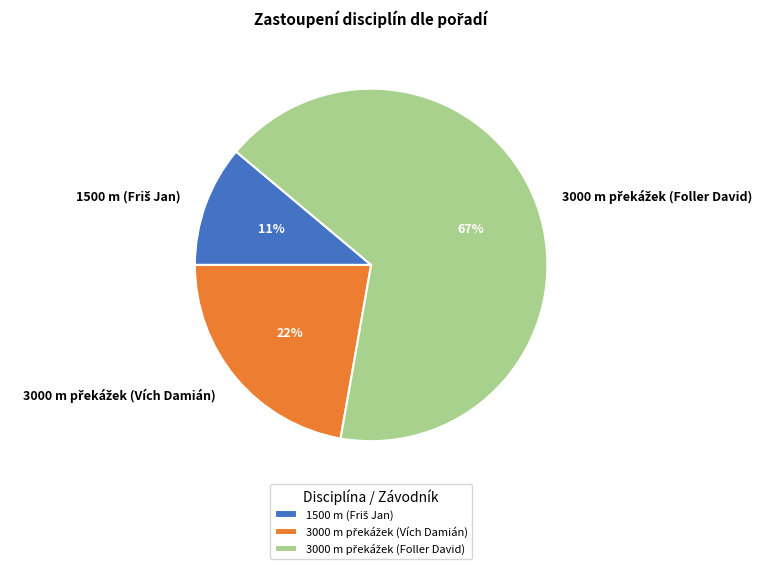

Does any single category account for the majority?

Yes